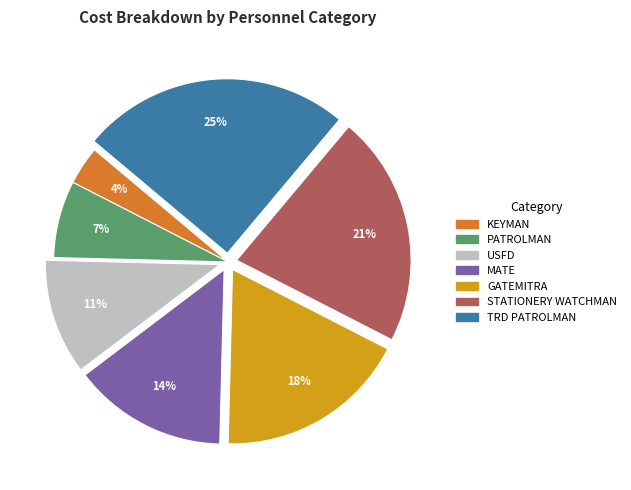

How many slices are in this pie chart?

7